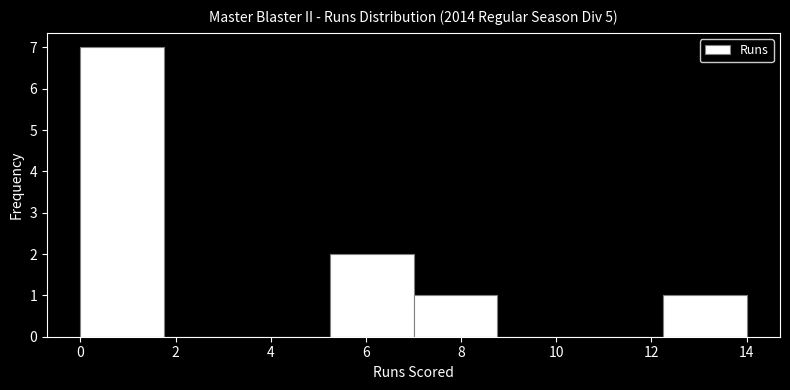

What is the height of the bar covering 5.25 to 7.00 on the x-axis? Neither the bar edges nor the heights are printed on the chart, so give them approximately, as read against the axes.

2